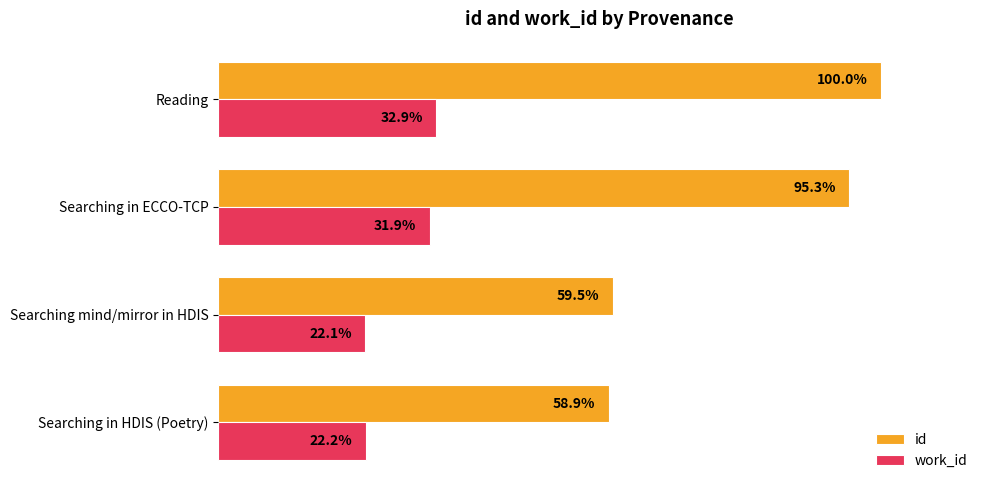

Which category has the highest value in the id series?

Reading